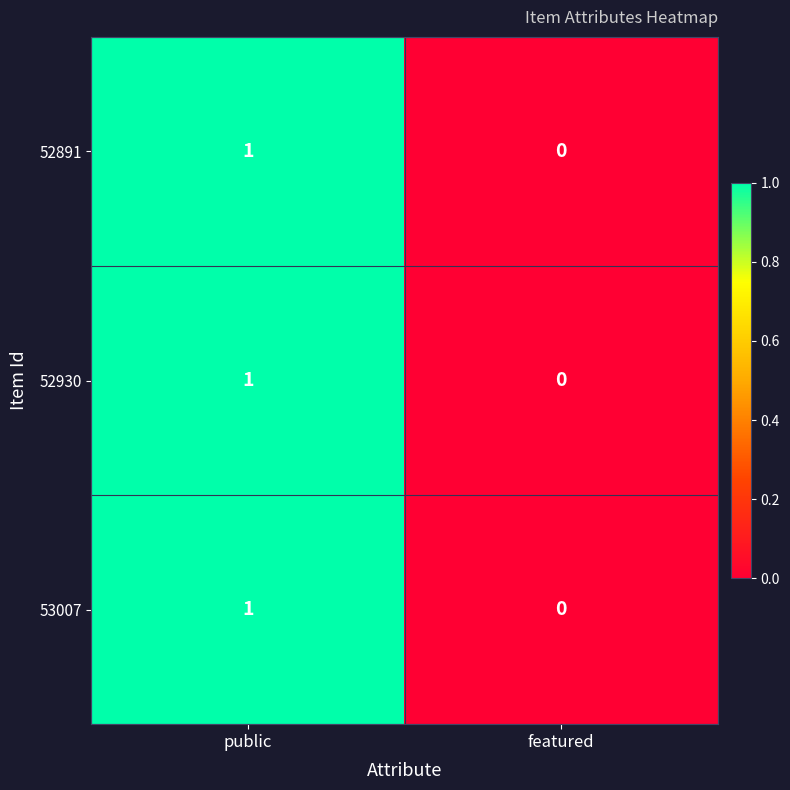

Rank the categories by 53007 value from highest to lowest.

public, featured